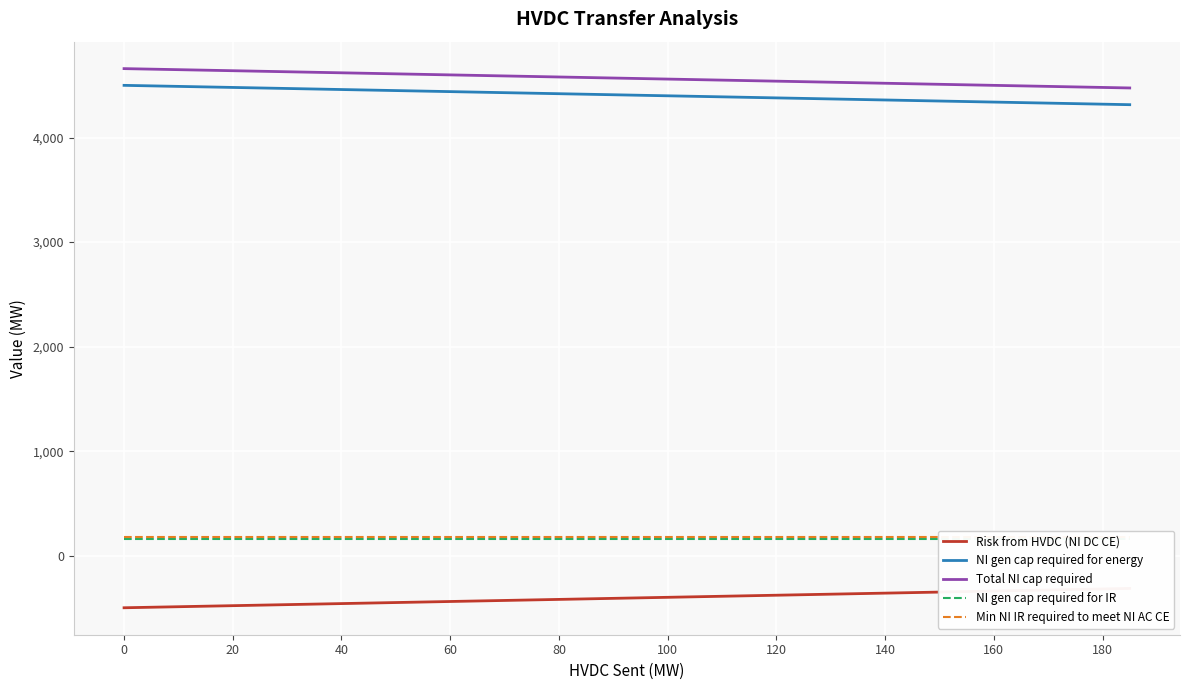

What value does the Risk from HVDC (NI DC CE) series have at 17?

-413